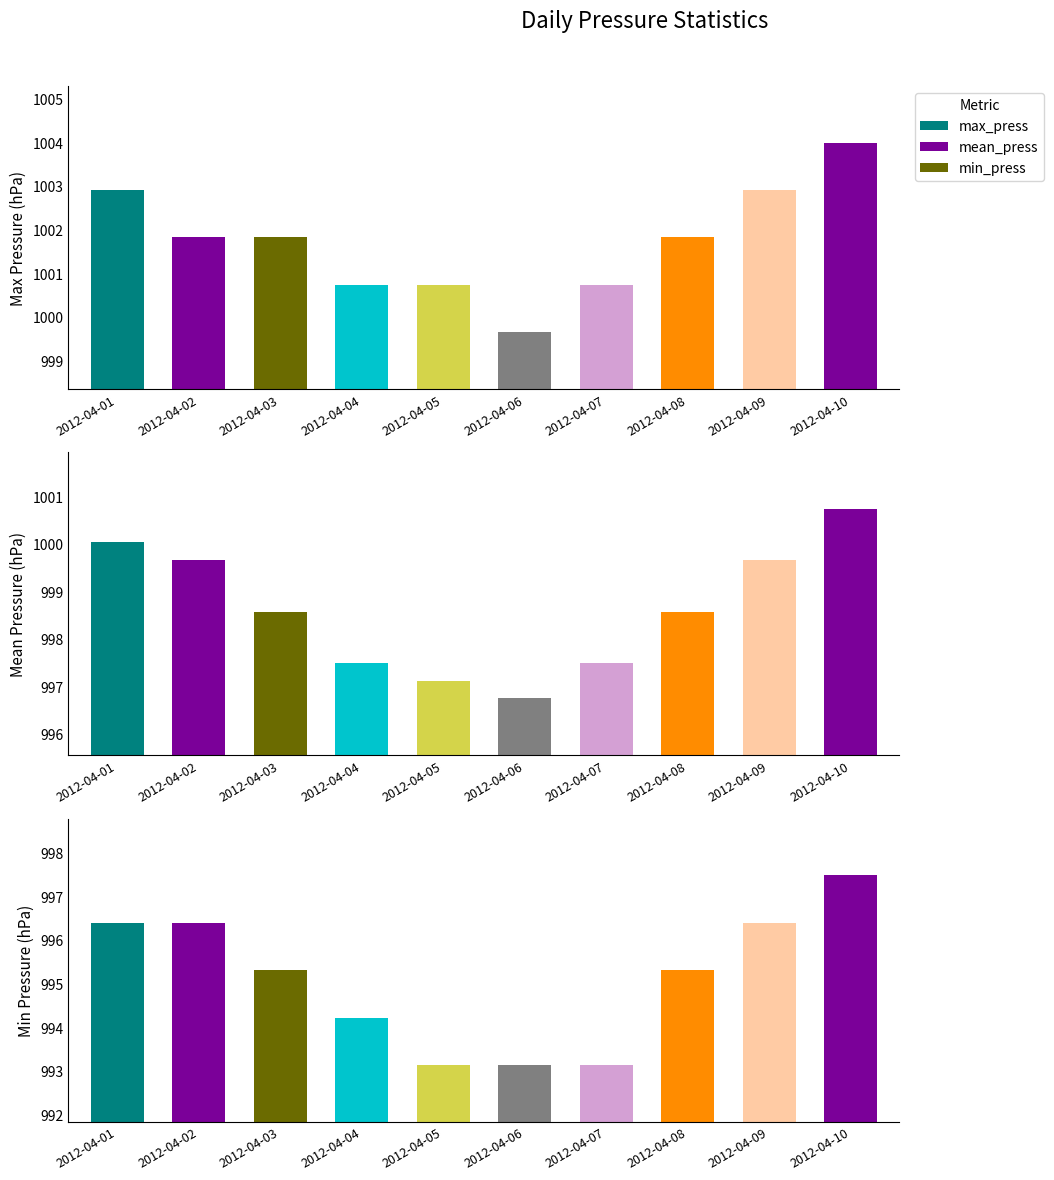

What is the total value across all series at 2012-04-06?

2989.5